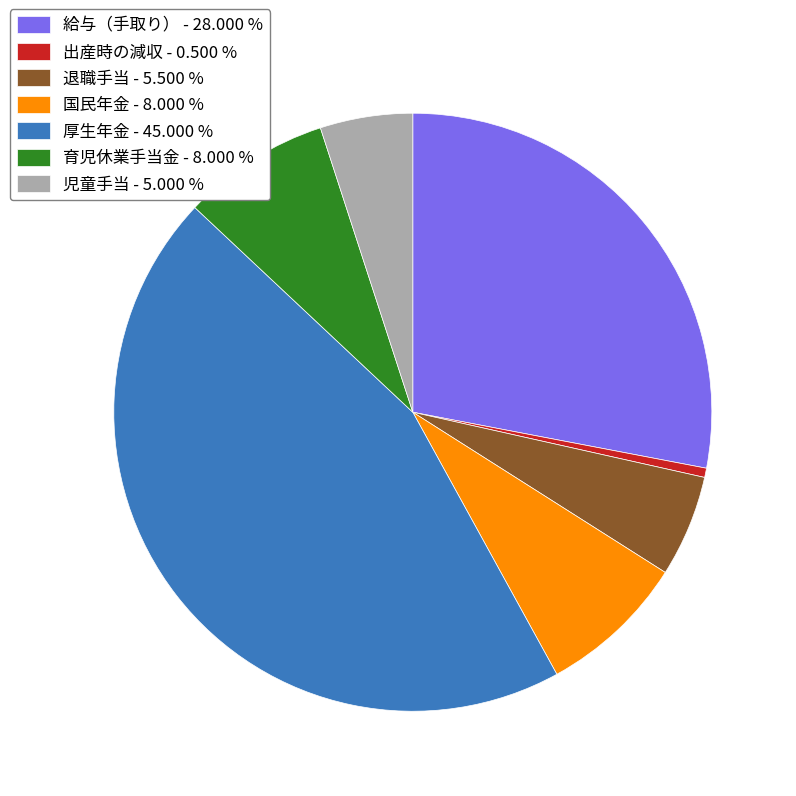

True or false: 退職手当 accounts for 6% of the total.

True